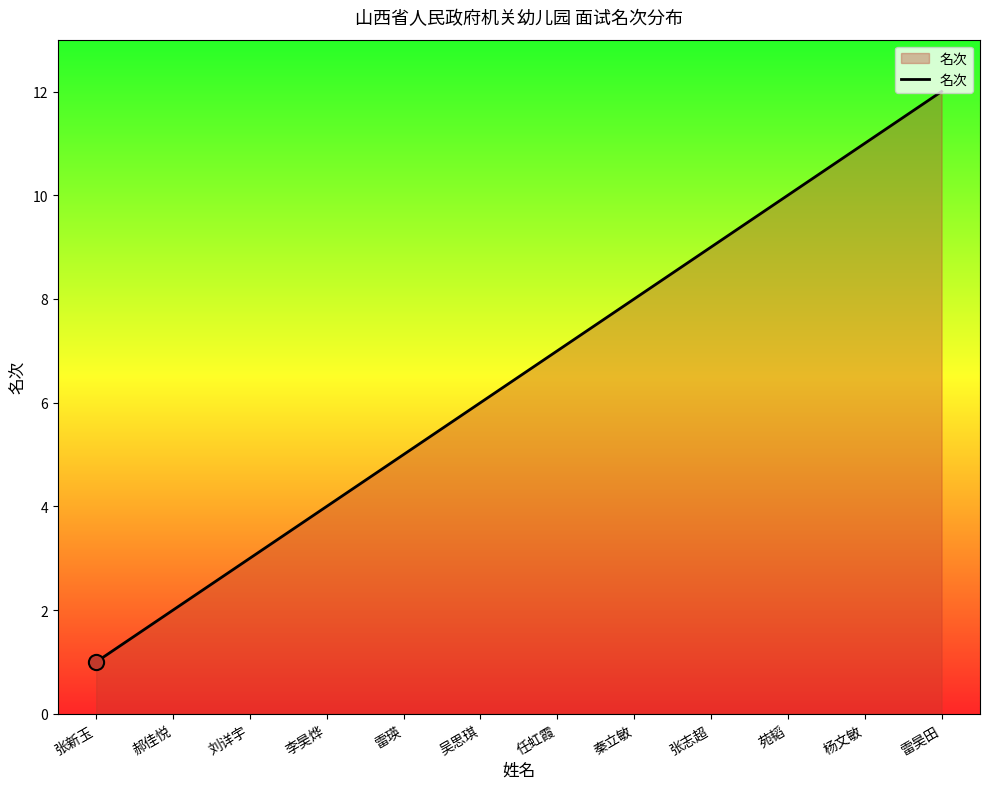

What is the change in value from 吴思琪 to 张志超?

+3